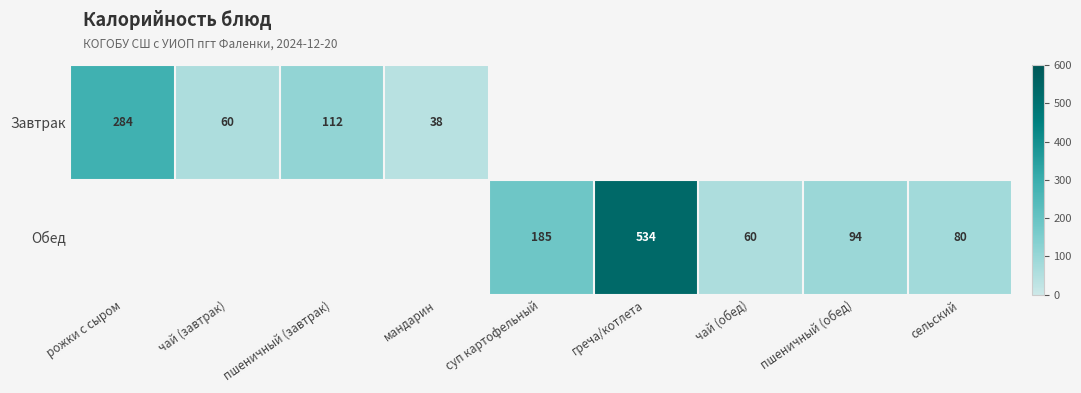

Which has a higher value, чай (завтрак) or сельский?

сельский